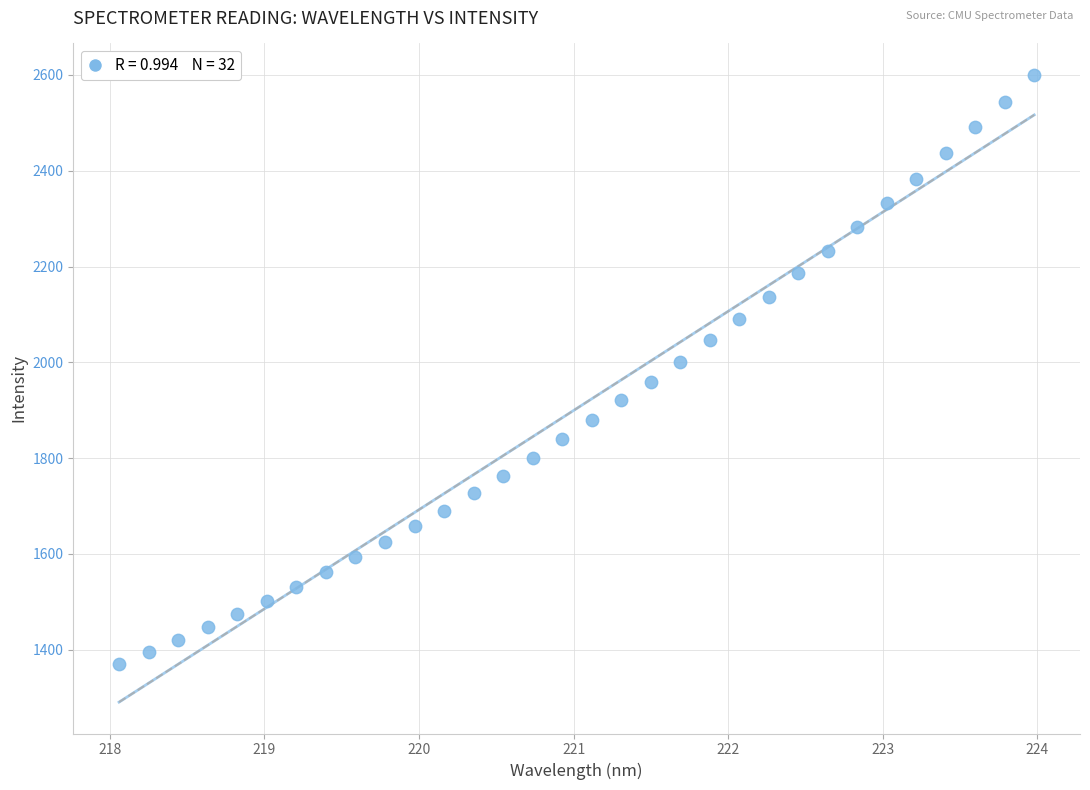

What is the range of Y values (max minus min)?

1228.8